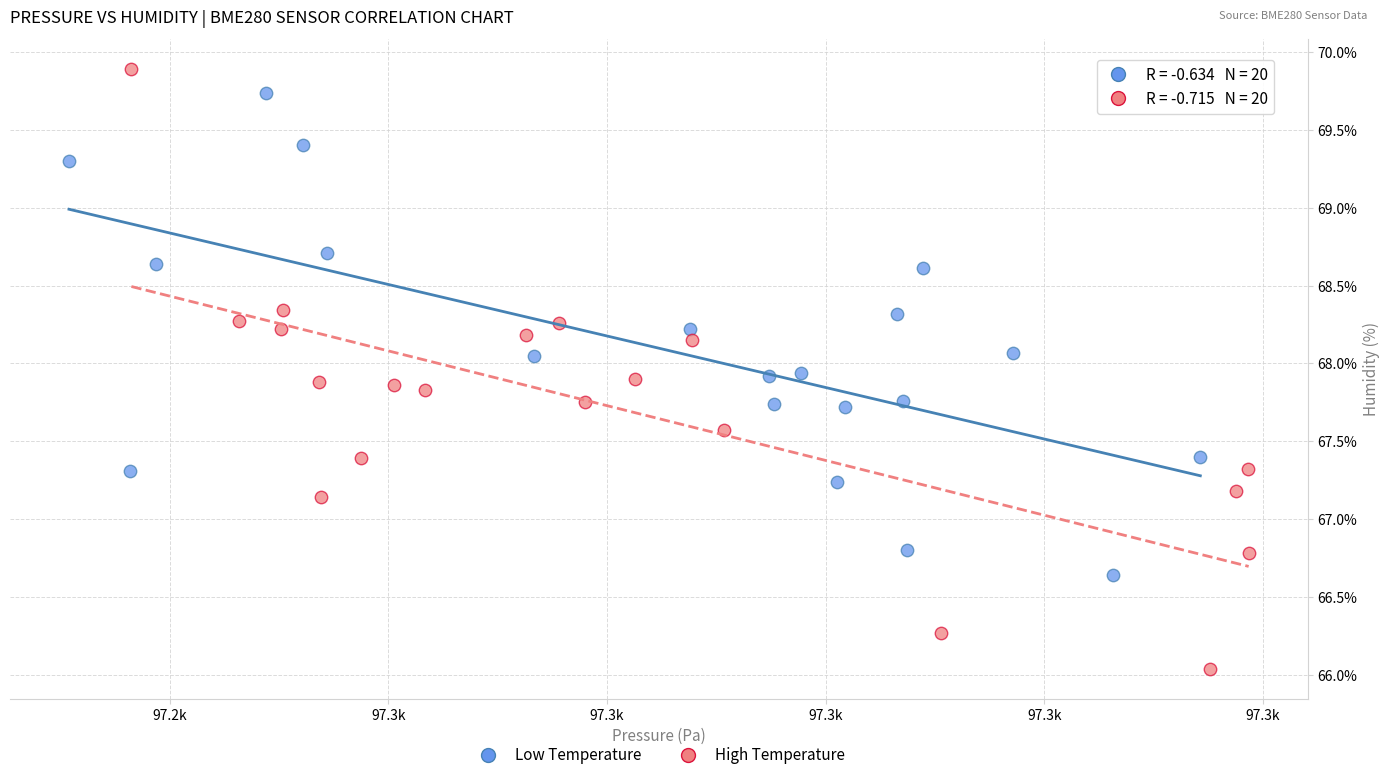

Which series reaches the minimum Y coordinate?

High Temperature